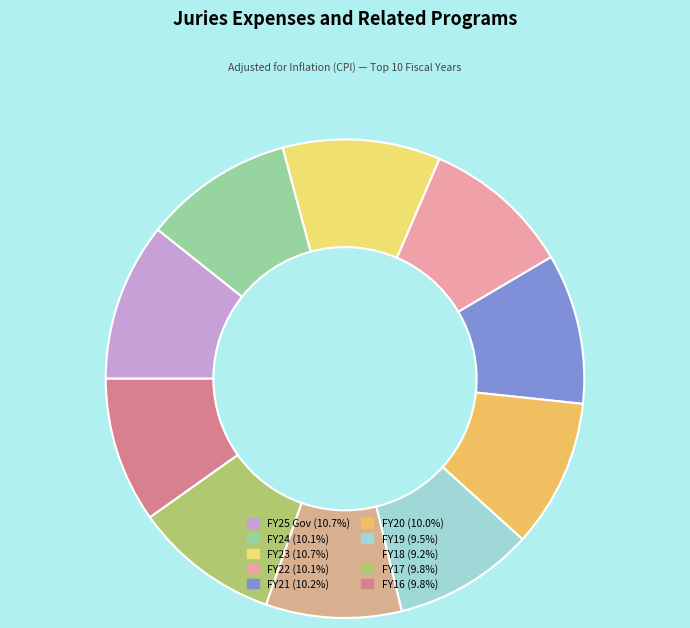

What is the change in value from FY20 to FY19?

-17148507